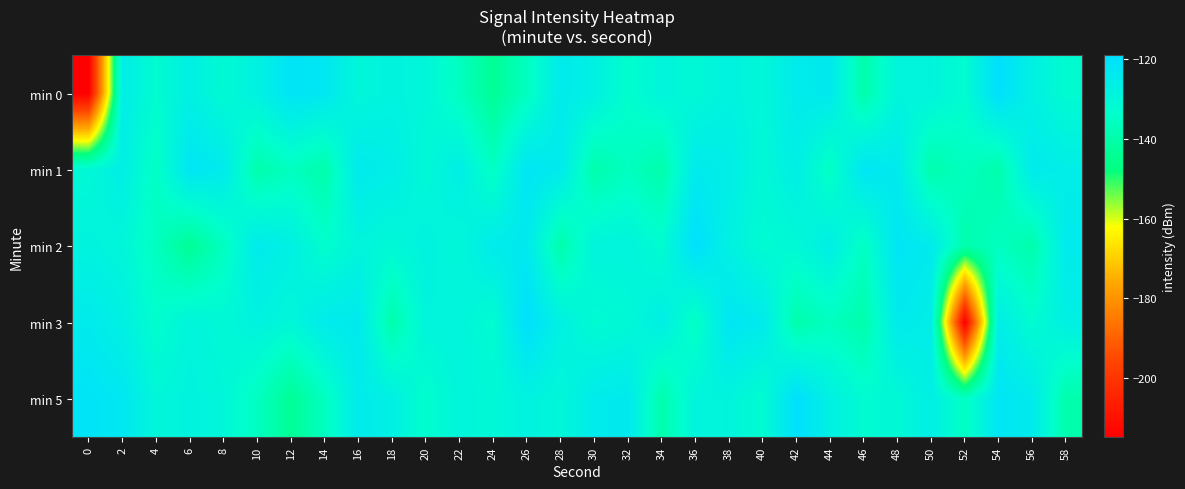

Between 48 and 28, which is larger?

28